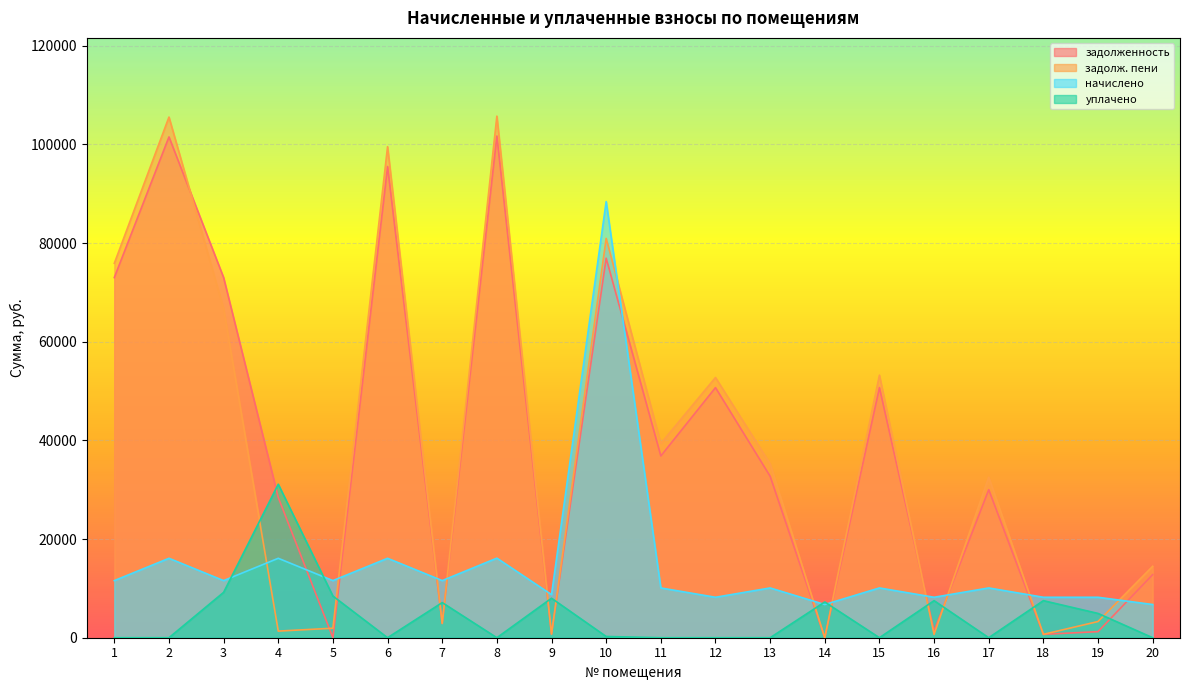

Between 8 and 19, which series saw the biggest shift?

задолж. пени